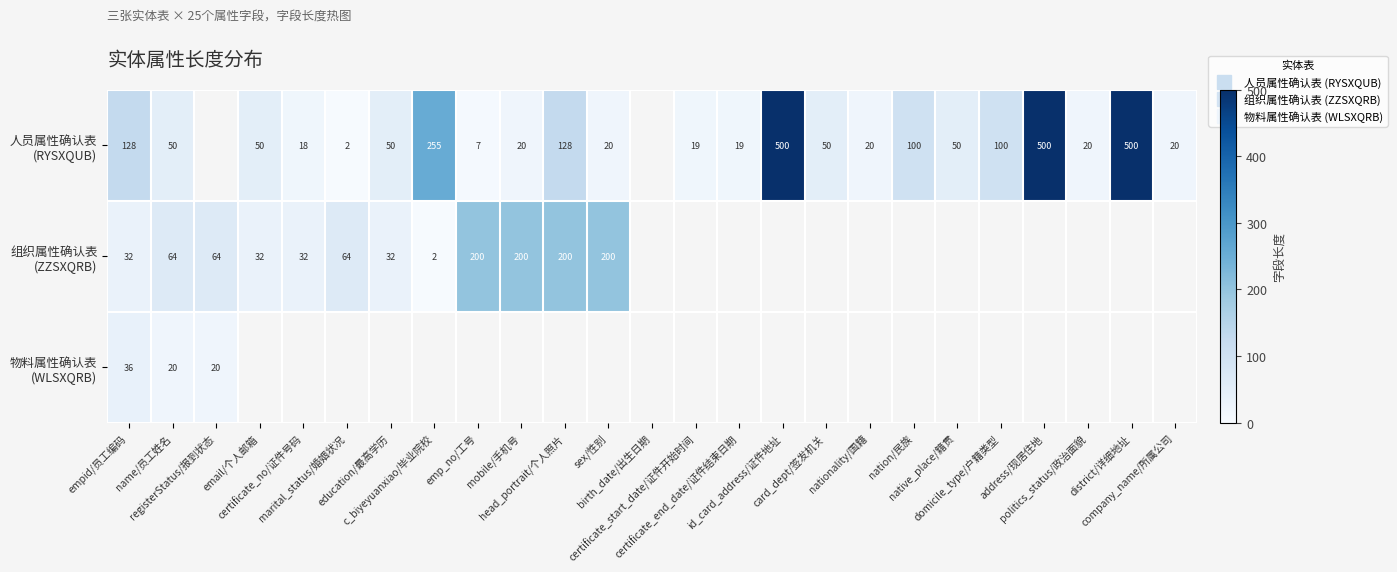

How many data points in 人员属性确认表 (RYSXQUB) are less than 50?

10